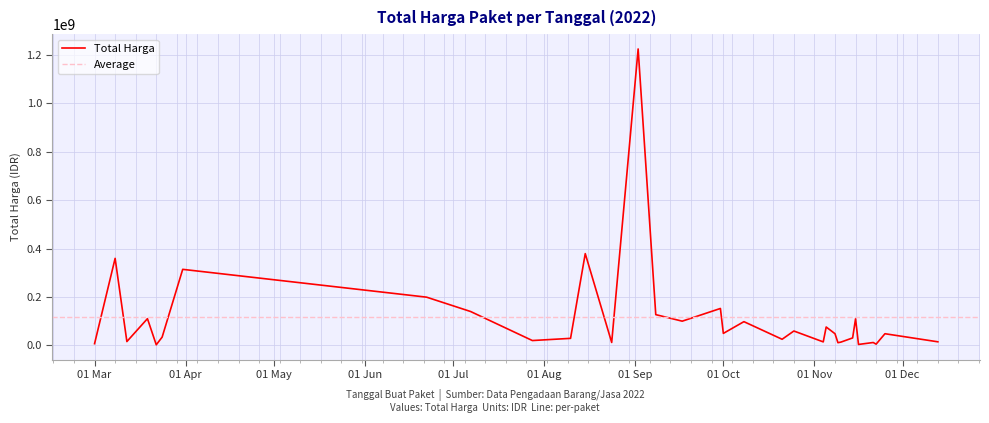

Count the number of data series in this chart.

1